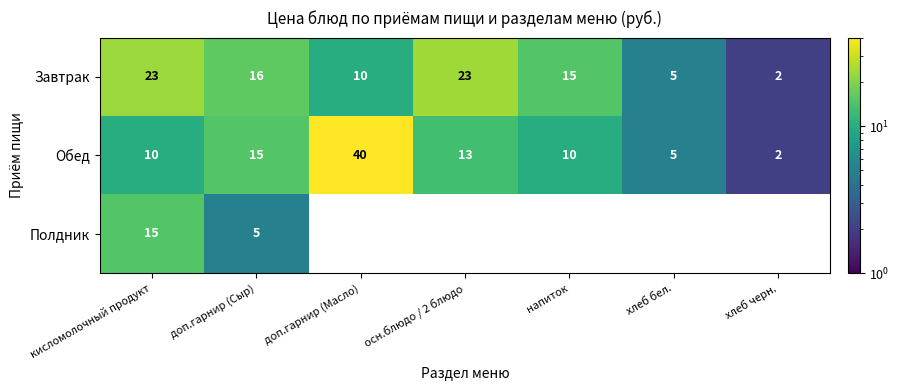

How many data points does each series have?

7